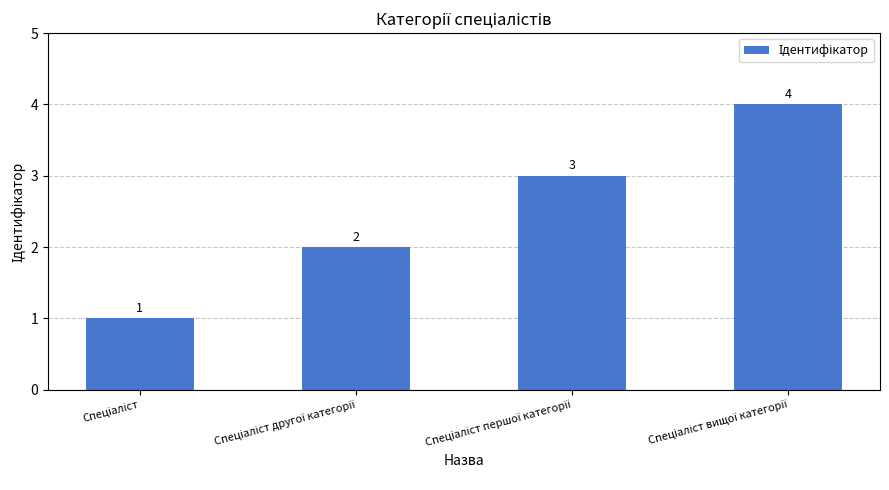

What is the value of the 3rd bar from the left?

3